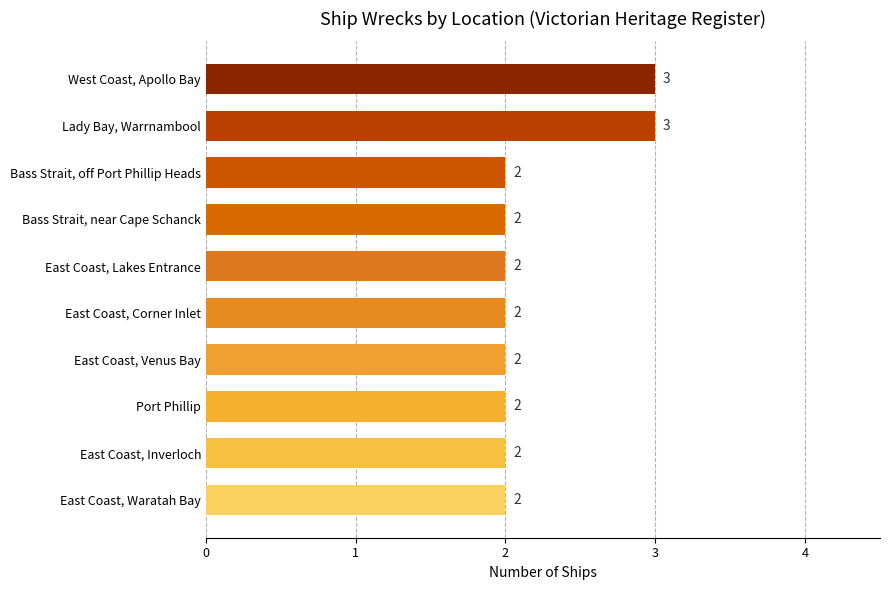

The chart shows a value of 2 at East Coast, Lakes Entrance. True or false?

True